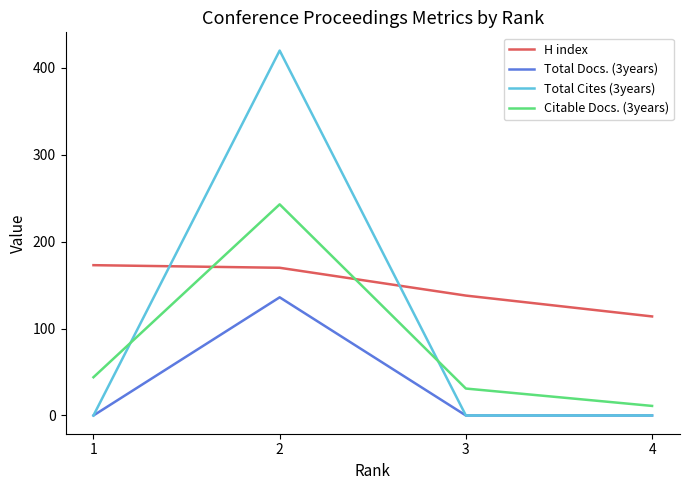

Rank the categories by Citable Docs. (3years) value from highest to lowest.

2, 1, 3, 4